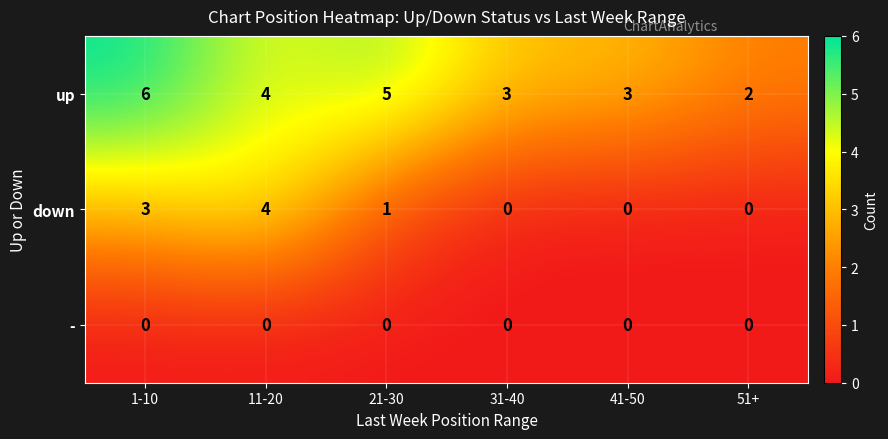

List the series in order of their peak value, lowest first.

-, down, up